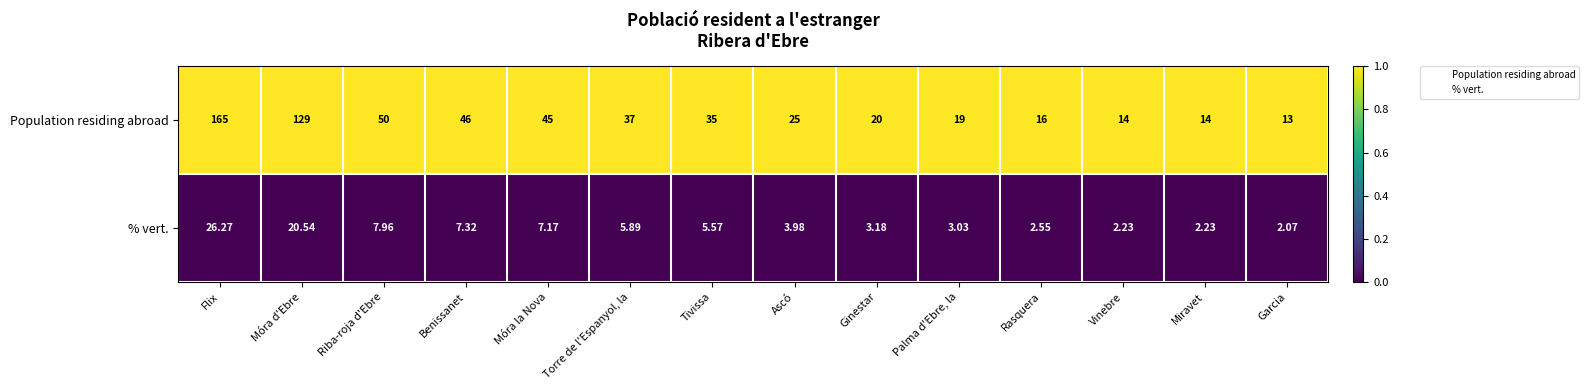

Which series has the widest spread of values?

Population residing abroad